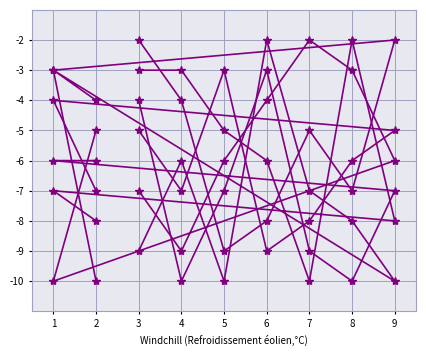

Between 4 and 9, which is larger?

4